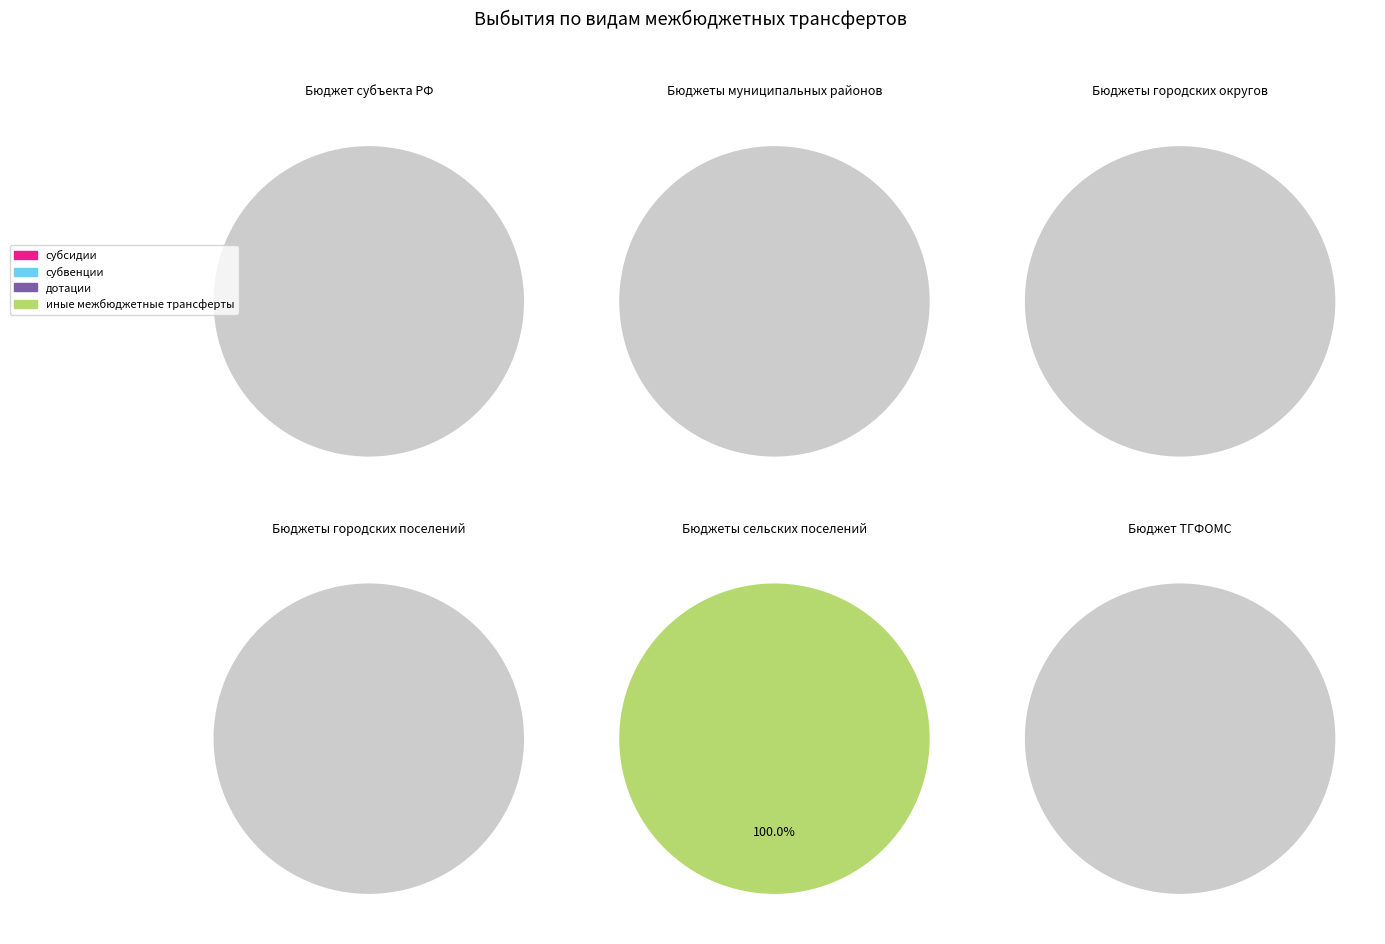

Do возврат неиспользованных остатков субсидий and дотации together represent more than half of the pie?

No